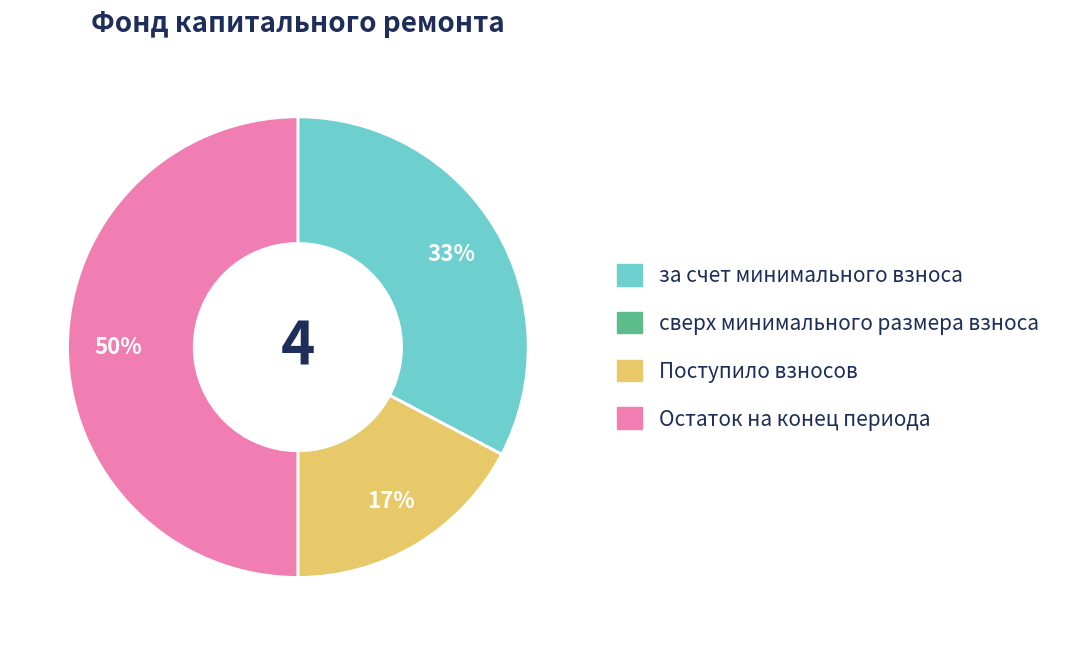

To the nearest percent, what portion does за счет минимального взноса represent?

33%